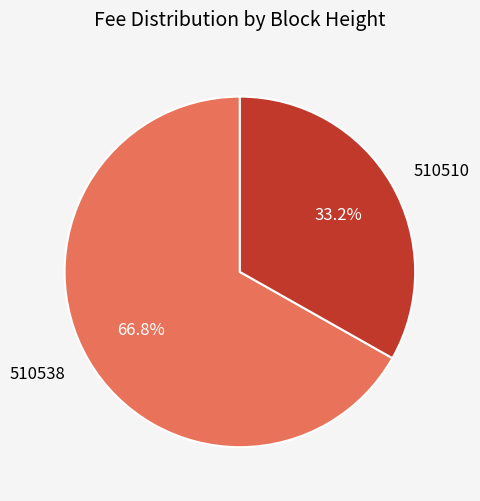

Does any single category account for the majority?

Yes